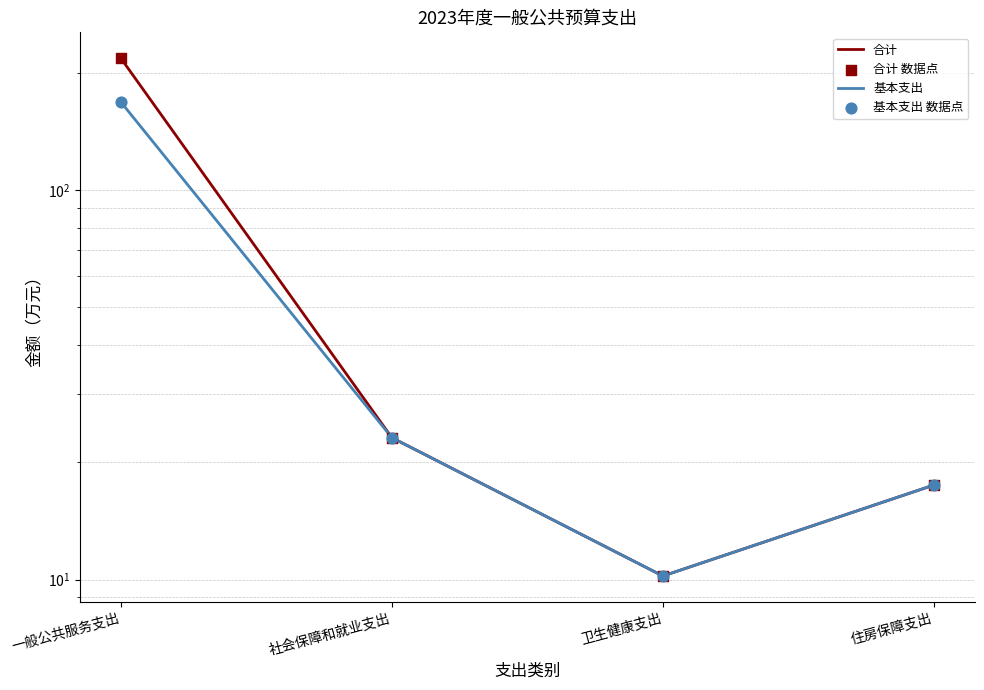

Which series has the widest spread of Y values?

合计